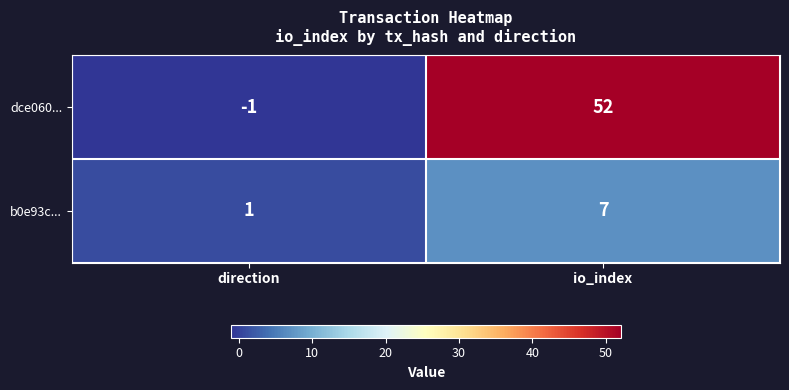

Count the number of data series in this chart.

2